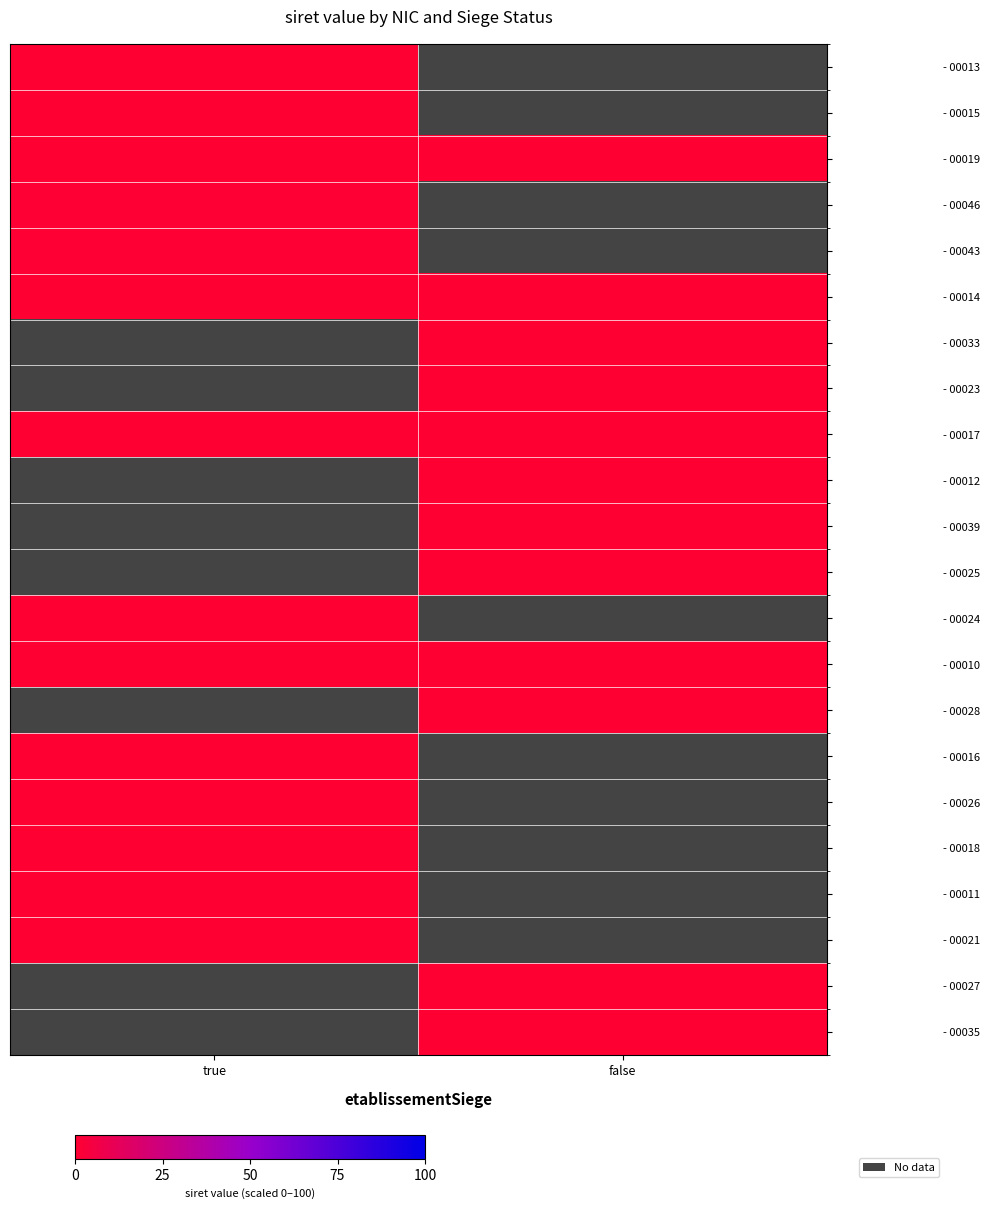

Rank the series by their average value, from highest to lowest.

- 00013, - 00015, - 00019, - 00046, - 00043, - 00014, - 00033, - 00023, - 00017, - 00012, - 00039, - 00025, - 00024, - 00010, - 00028, - 00016, - 00026, - 00018, - 00011, - 00021, - 00027, - 00035